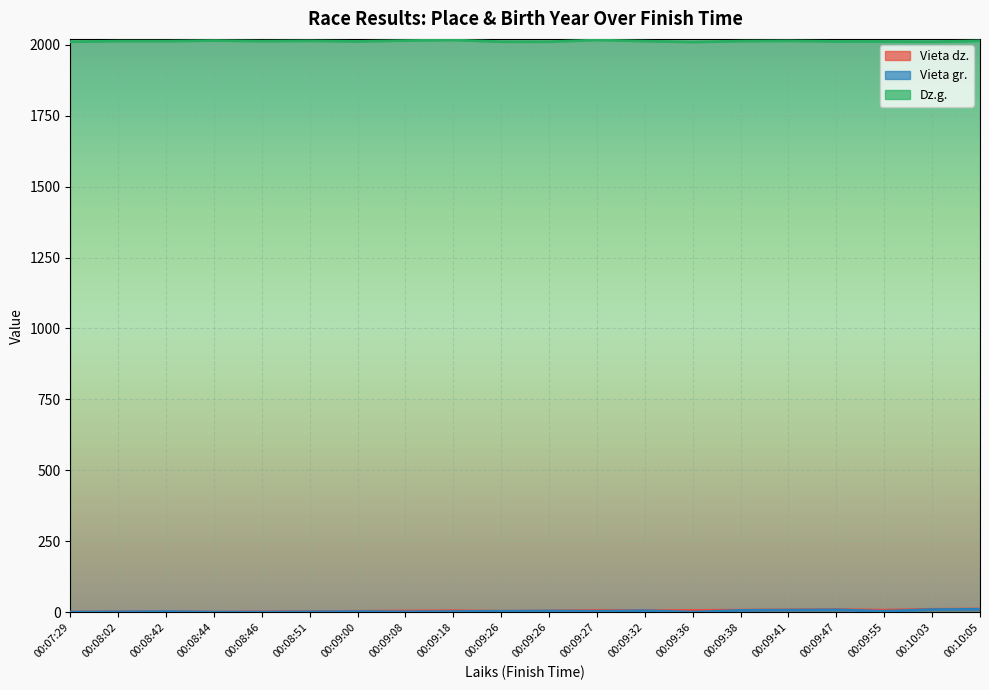

Read the Vieta gr. value at 00:10:03.

10